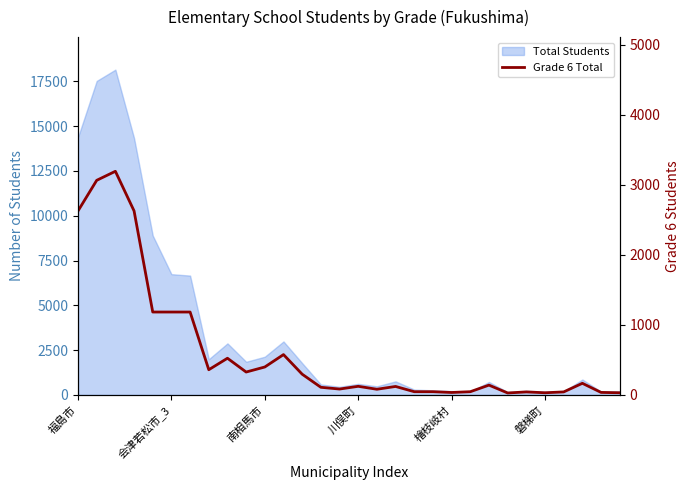

What is the label of the 24th point from the right?

6